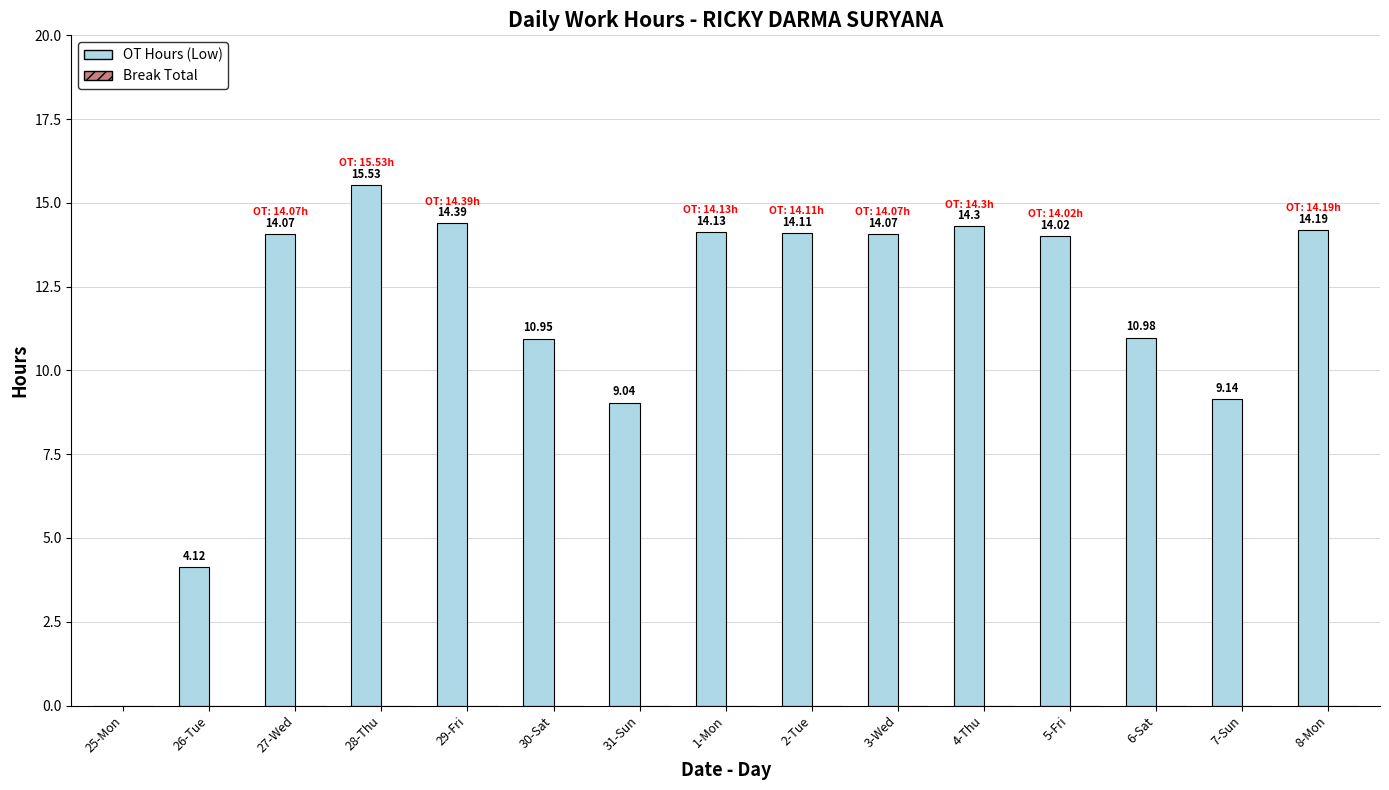

What is the sum of the values at 4-Thu and 25-Mon?

14.3